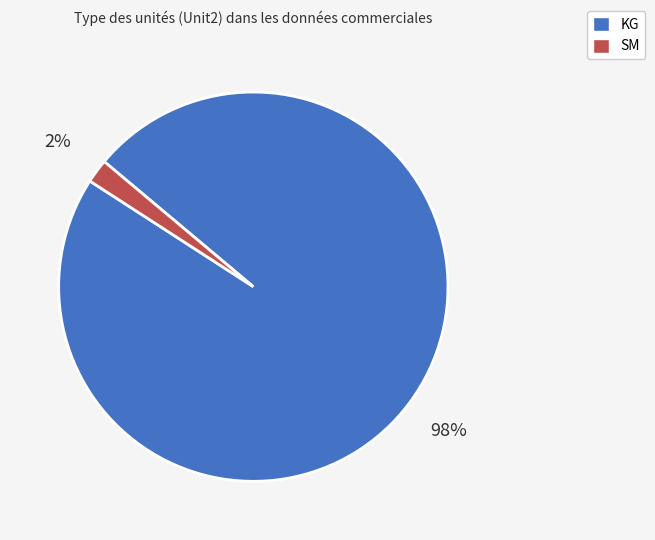

The KG slice represents 92% of the pie. True or false?

False